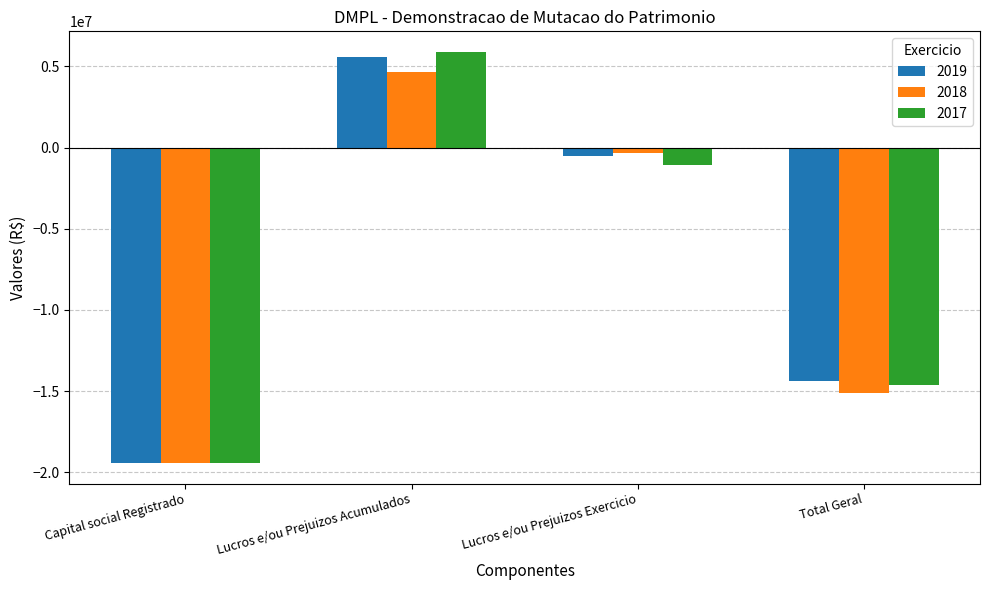

Where does the 2019 series first go above -542093?

Lucros e/ou Prejuizos Acumulados